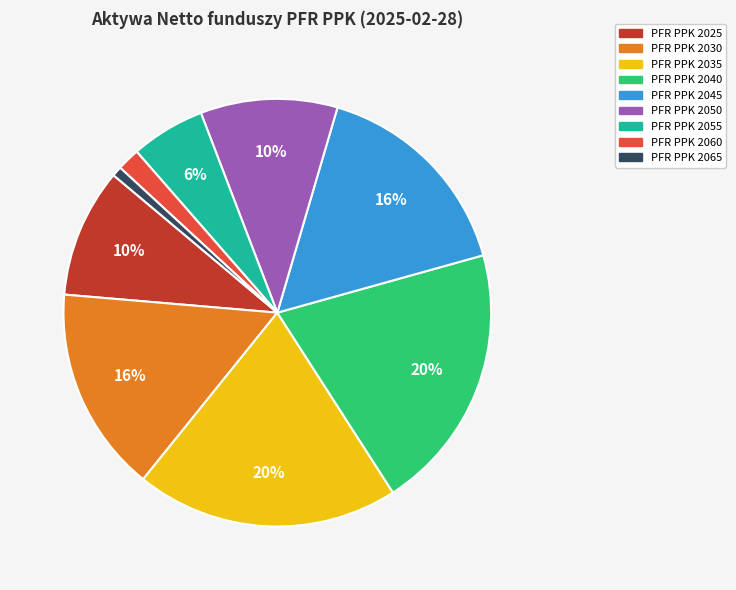

Which slice is the smallest?

PFR PPK 2065